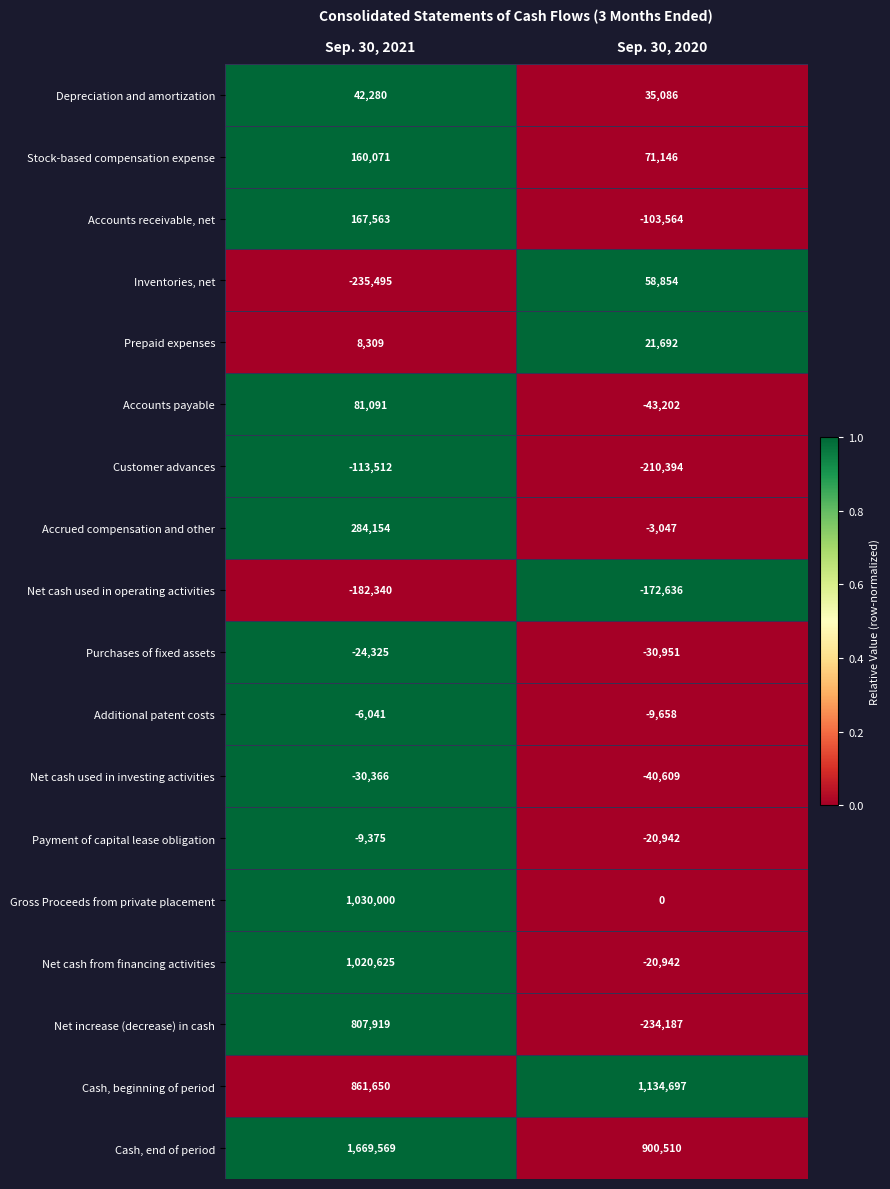

What is the approximate value of Net increase (decrease) in cash at Sep. 30, 2020?

-234187